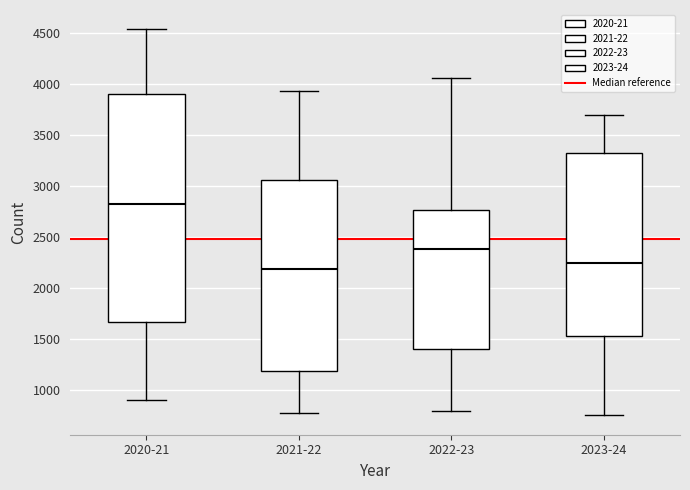

Reading left to right, transcribe this box plot: for each box, give where its median line is, the range the box spans, and where its two whiskers end, as read against the y-axis. The values are not printed on the chart, so give them approximately, as read against the axis.

2020-21: median 2850, box 1650 to 3900, whiskers 900 to 4550
2021-22: median 2200, box 1200 to 3050, whiskers 750 to 3950
2022-23: median 2400, box 1400 to 2750, whiskers 800 to 4050
2023-24: median 2250, box 1550 to 3300, whiskers 750 to 3700